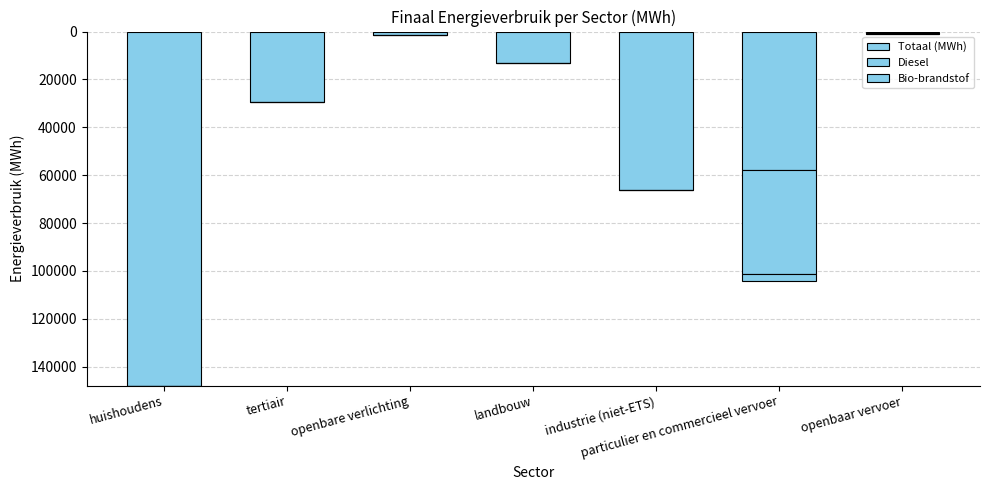

Are the bars horizontal?

No